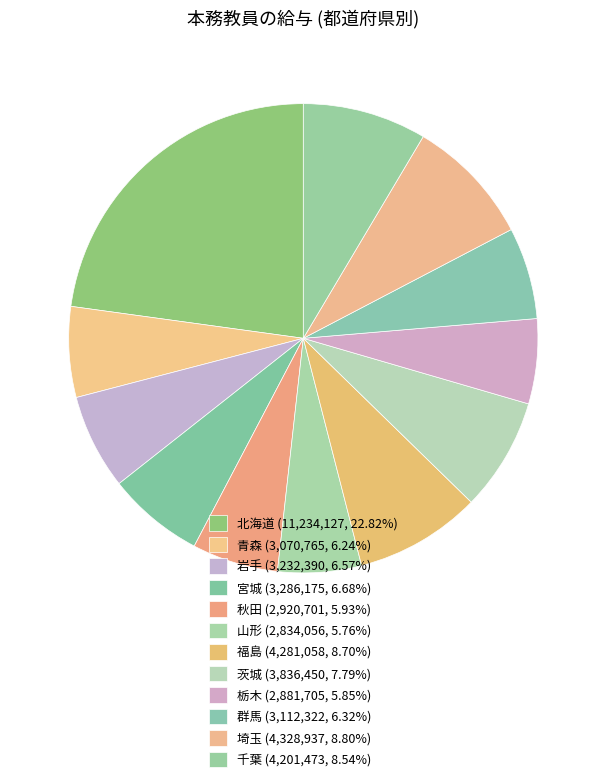

Count the number of slices in the pie.

12